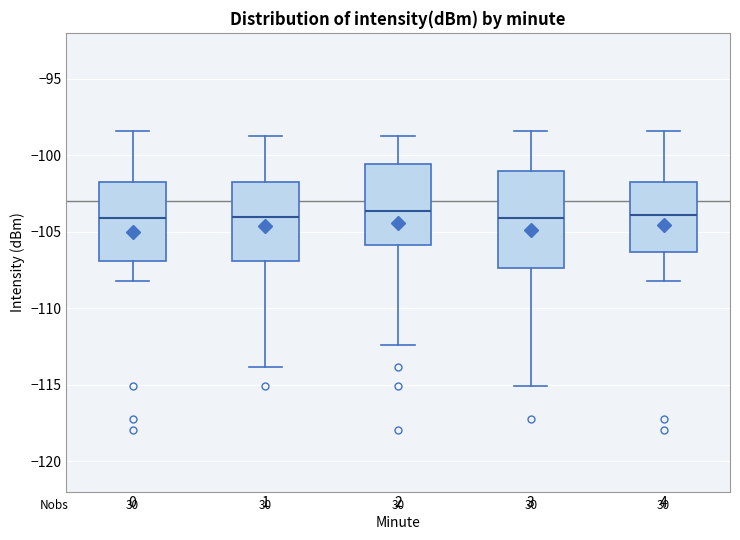

Where is the lower edge of the box at x = 2 on the y-axis? The values are not printed on the chart, so give them approximately, as read against the axis.

-106.0